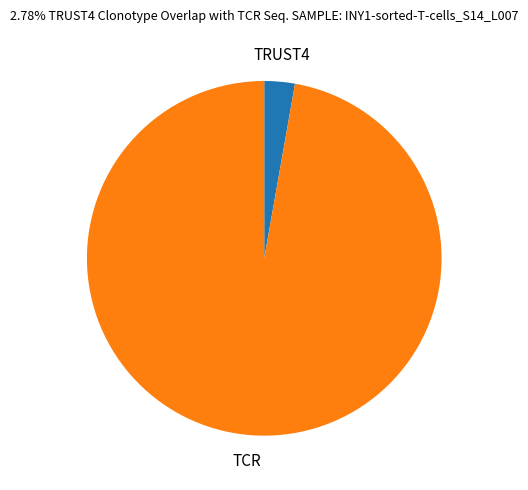

Which slice is the smallest?

TRUST4